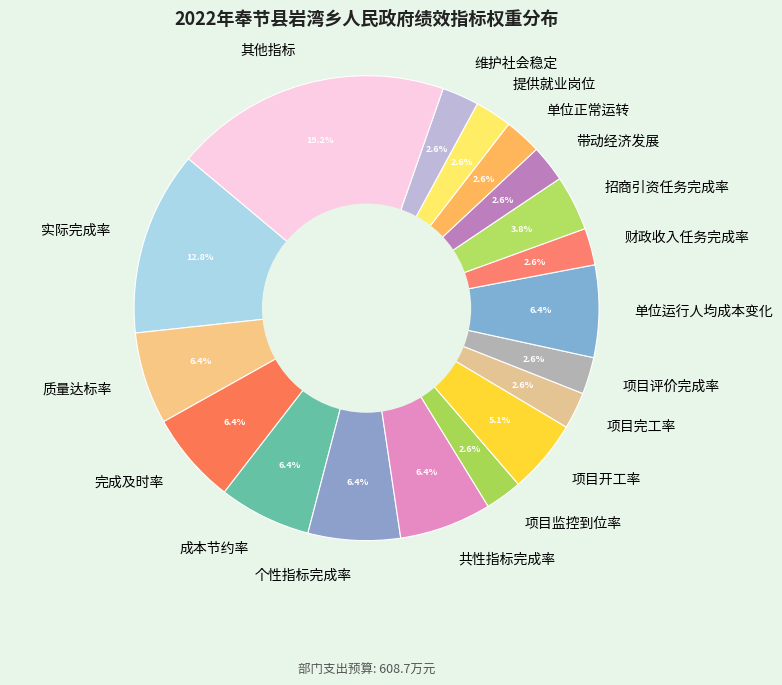

What is the largest slice in the pie chart?

其他指标